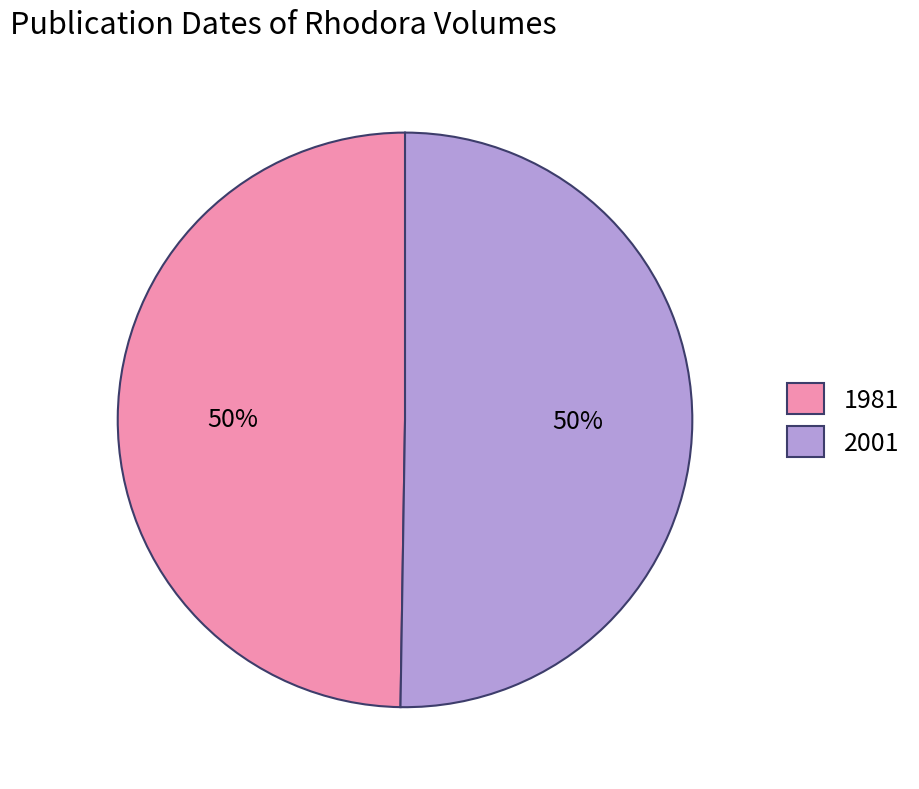

Approximately how many times larger is the value at 2001 compared to 1981?

1.0